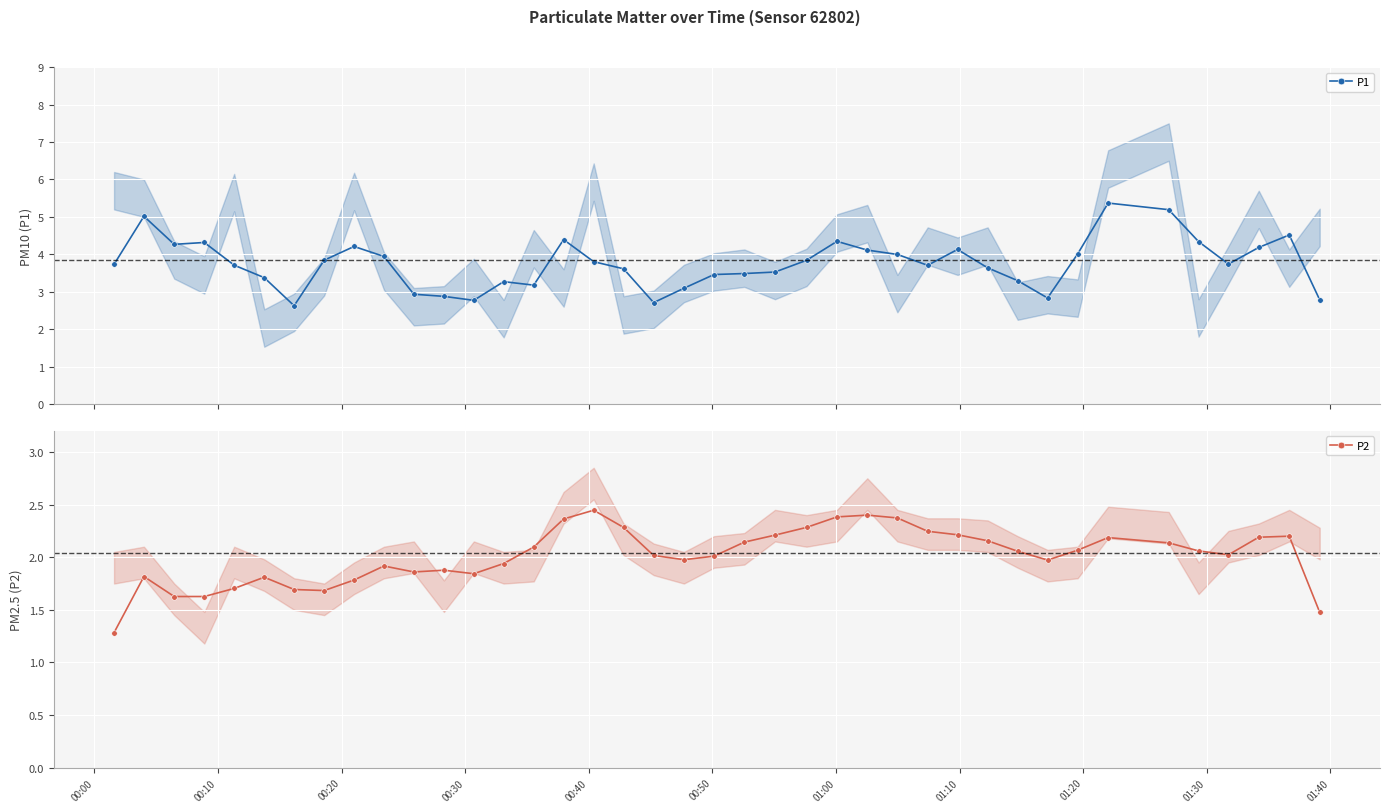

What is the minimum value for P1?

2.6